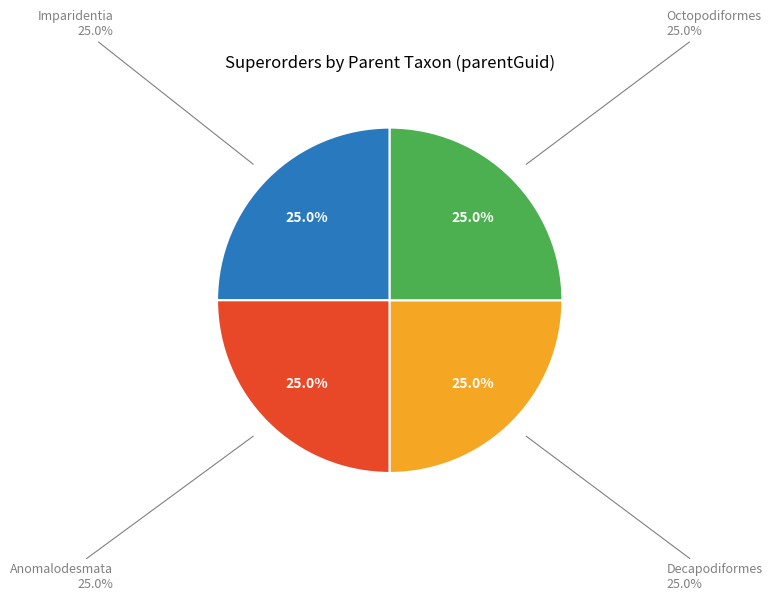

True or false: Octopodiformes accounts for 34% of the total.

False